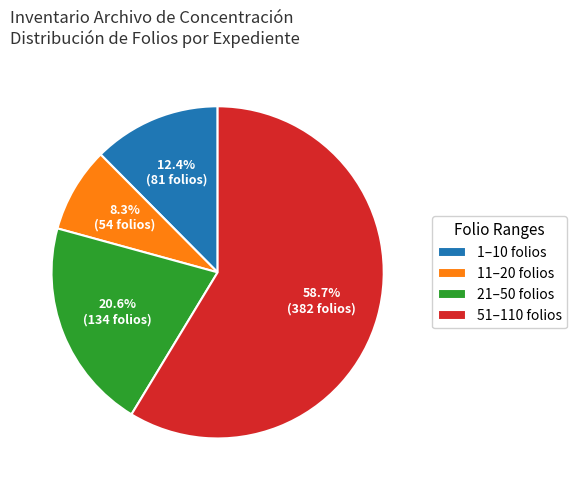

What portion of the pie excludes 11–20 folios?

91.7%